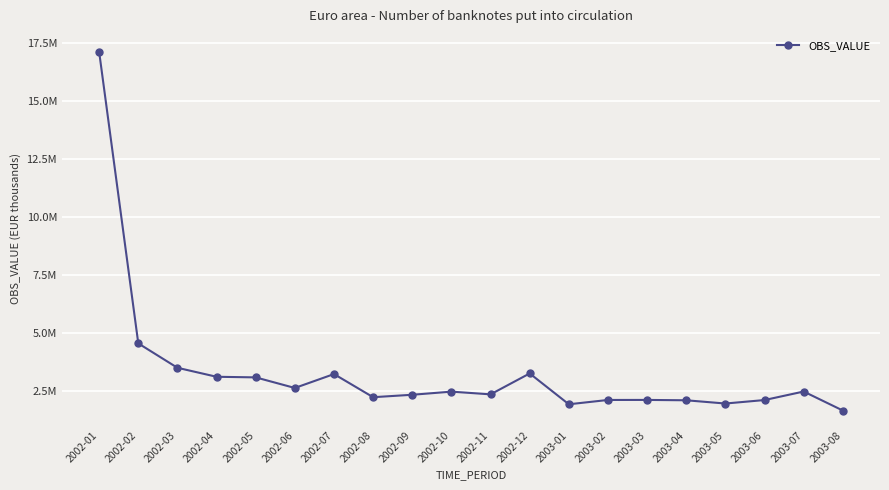

True or false: the data shows 5971301.6 at 2002-02.

False